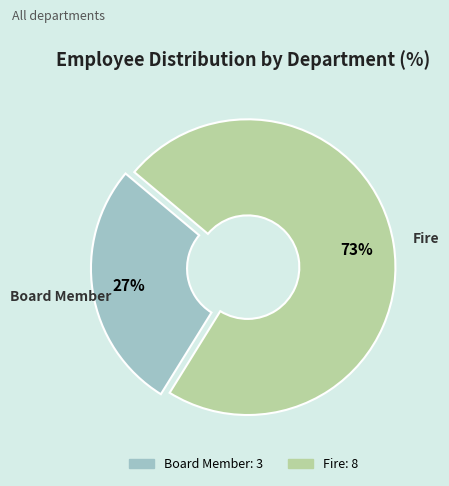

What percentage is the Fire slice, to the nearest percent?

73%